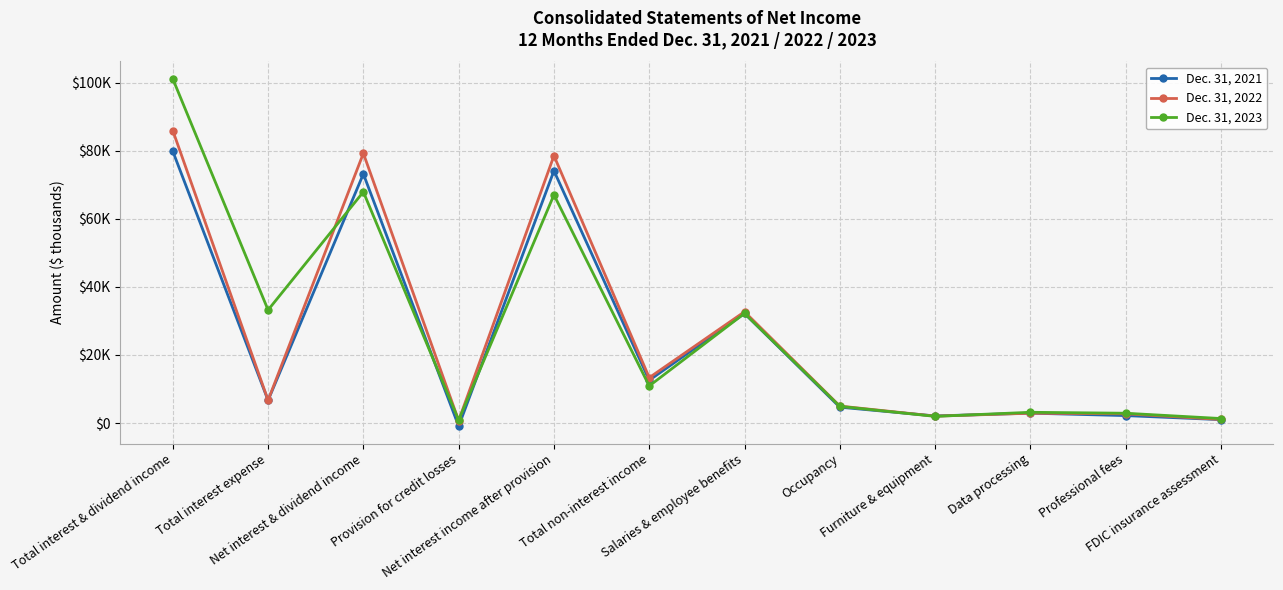

What position from the left is Furniture & equipment?

9